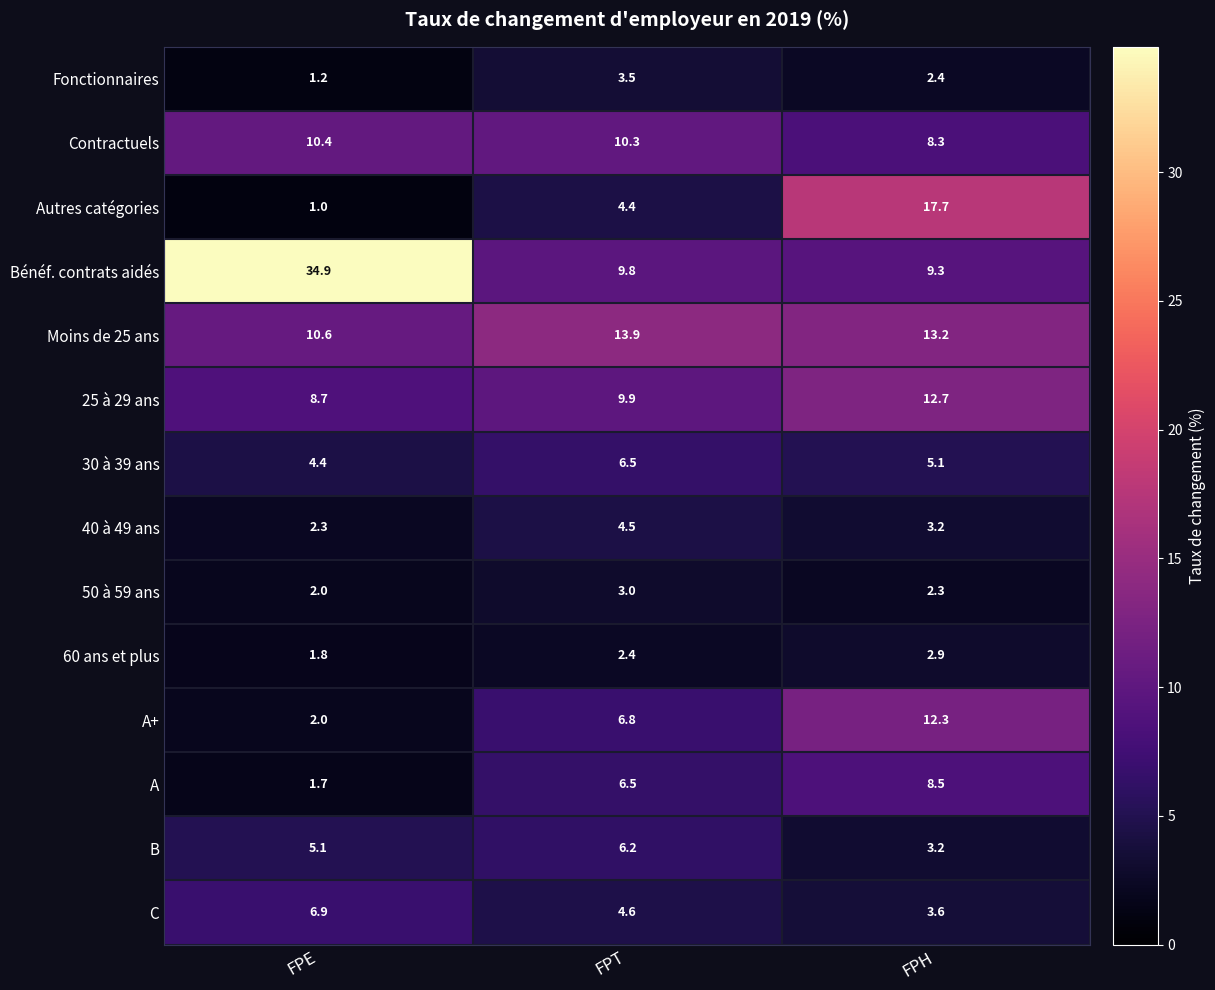

Rank the series by their maximum value, from lowest to highest.

60 ans et plus, 50 à 59 ans, Fonctionnaires, 40 à 49 ans, B, 30 à 39 ans, C, A, Contractuels, A+, 25 à 29 ans, Moins de 25 ans, Autres catégories, Bénéf. contrats aidés